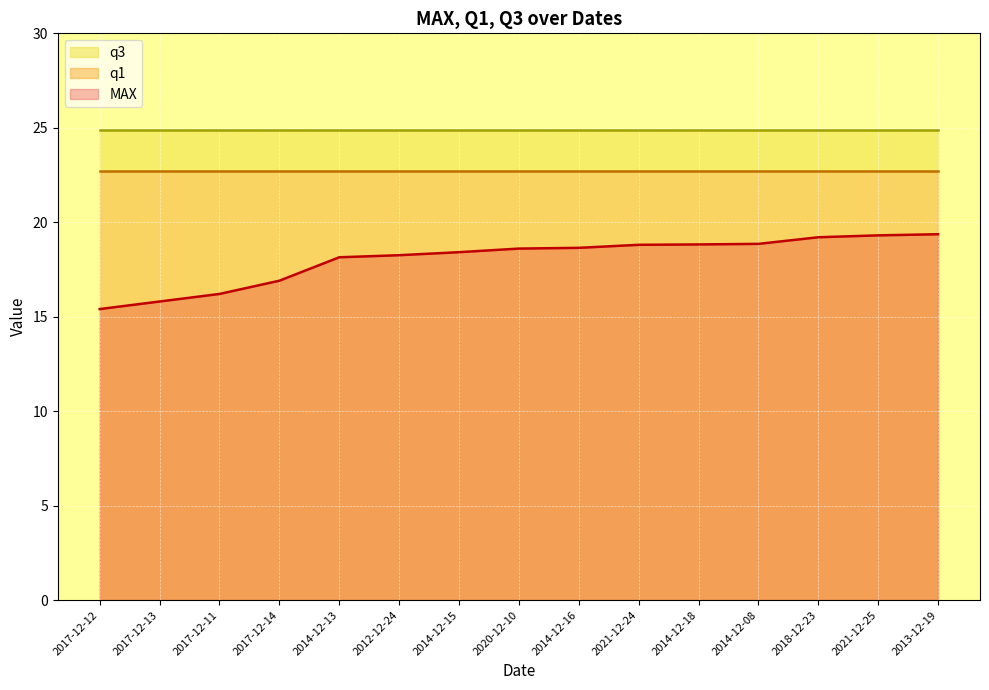

What is the label of the 14th point from the right?

2017-12-13